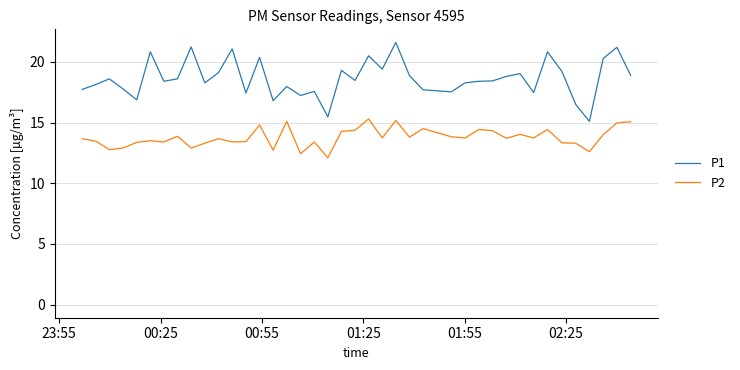

What is the difference between the maximum and minimum values in the P2 series?

3.2